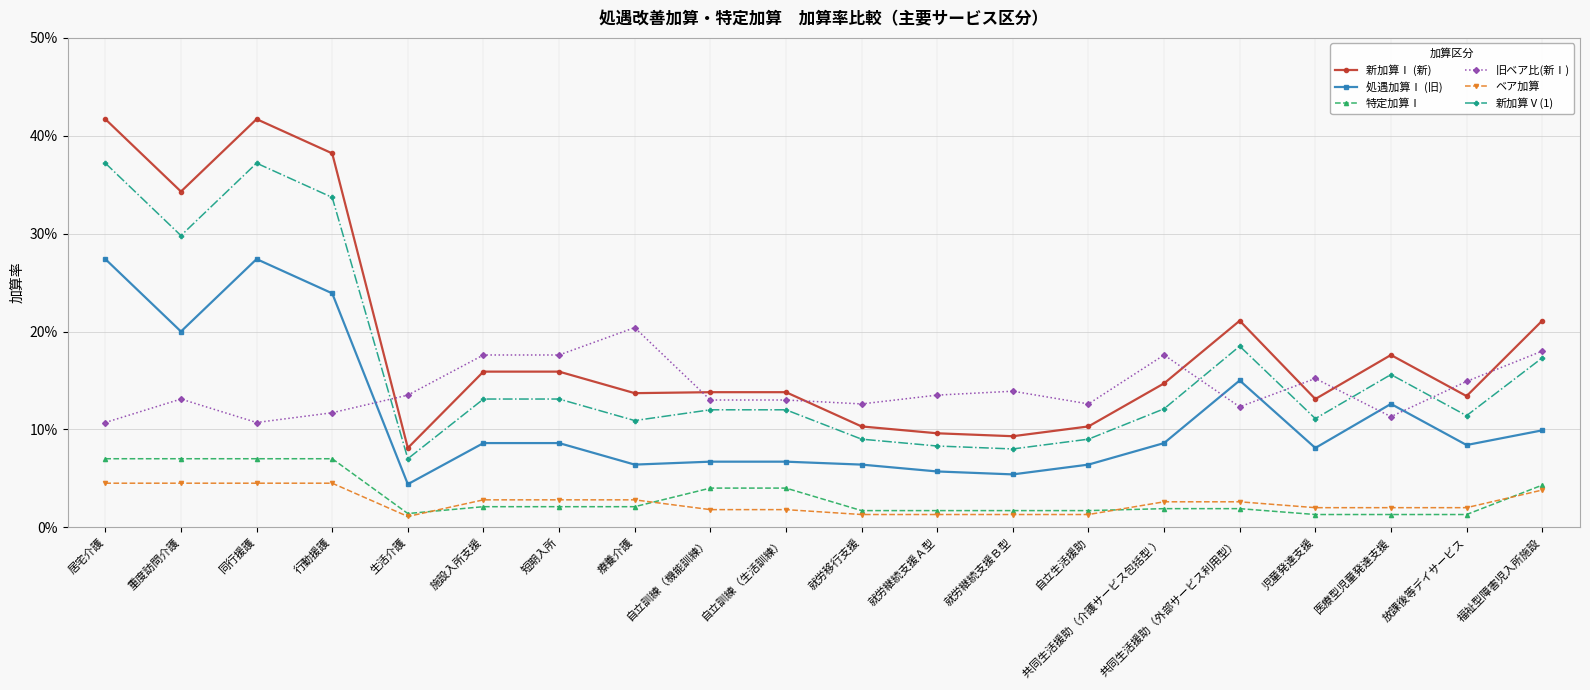

At which label is 新加算Ⅰ (新) closest to 0?

生活介護